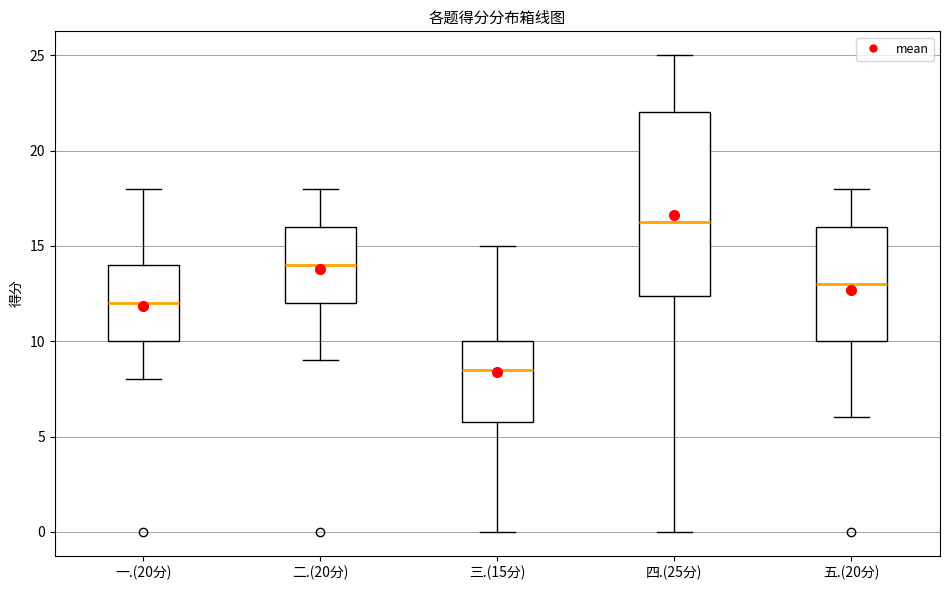

Reading left to right, read every box against the y-axis: the position of its median line, the range the box covers, and the ends of its whiskers. The values are not printed on the chart, so give them approximately, as read against the axis.

一.(20分): median 12.0, box 10.0 to 14.0, whiskers 8.0 to 18.0
二.(20分): median 14.0, box 12.0 to 16.0, whiskers 9.0 to 18.0
三.(15分): median 8.5, box 6.0 to 10.0, whiskers 0.0 to 15.0
四.(25分): median 16.5, box 12.5 to 22.0, whiskers 0.0 to 25.0
五.(20分): median 13.0, box 10.0 to 16.0, whiskers 6.0 to 18.0